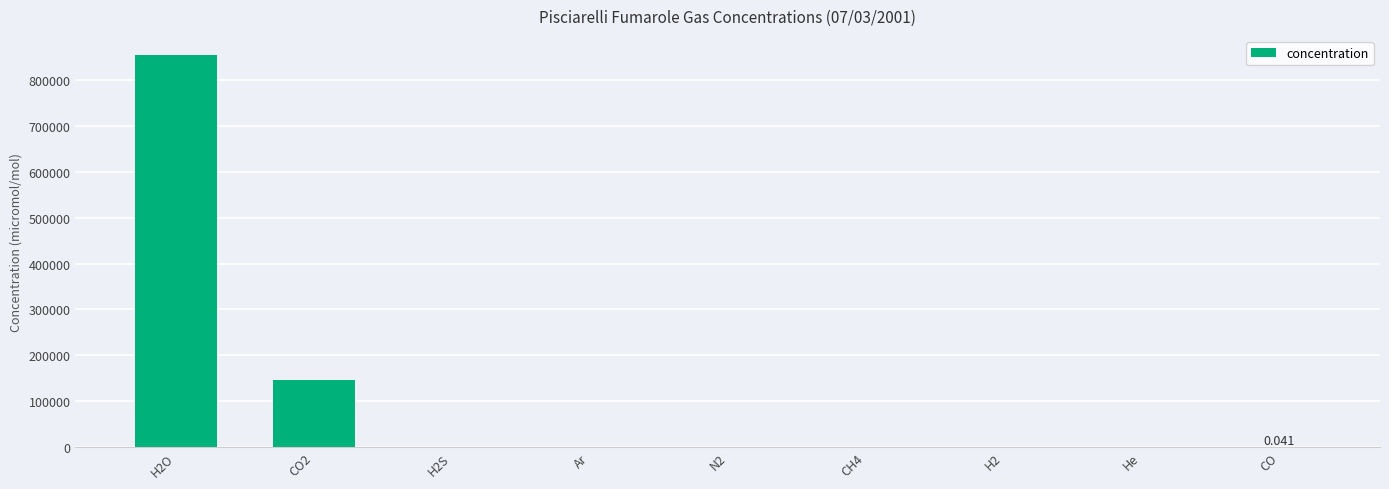

What is the value of the 4th bar from the left?

0.4